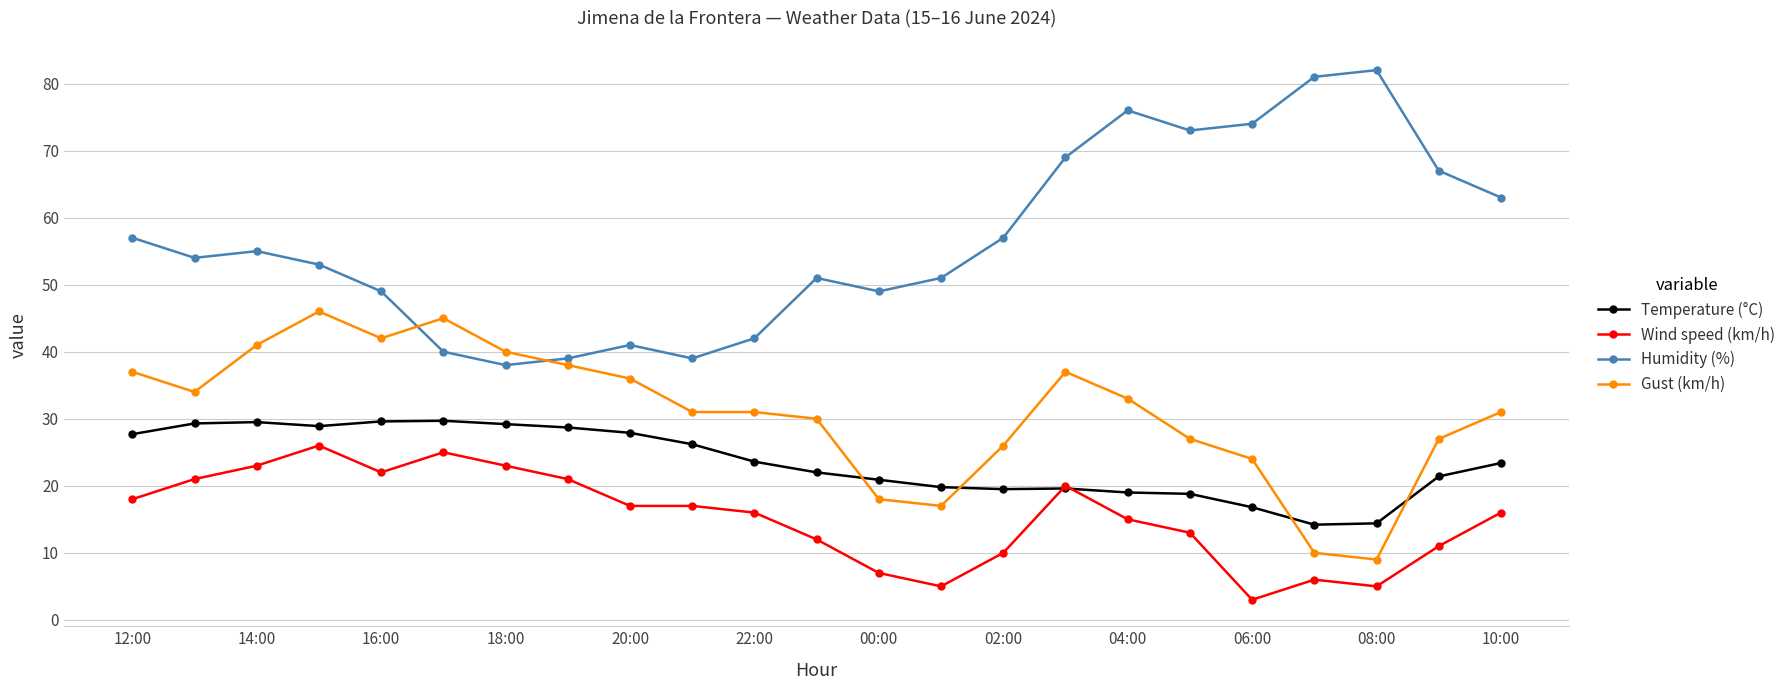

What is the maximum value shown in the chart?

82.0